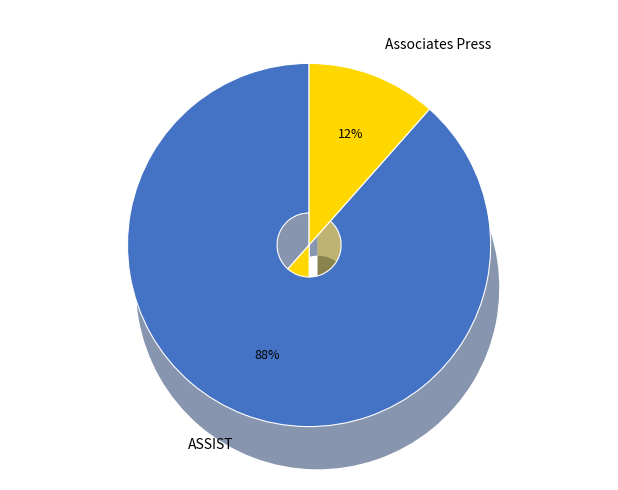

Which slice represents more than half of the pie?

ASSIST